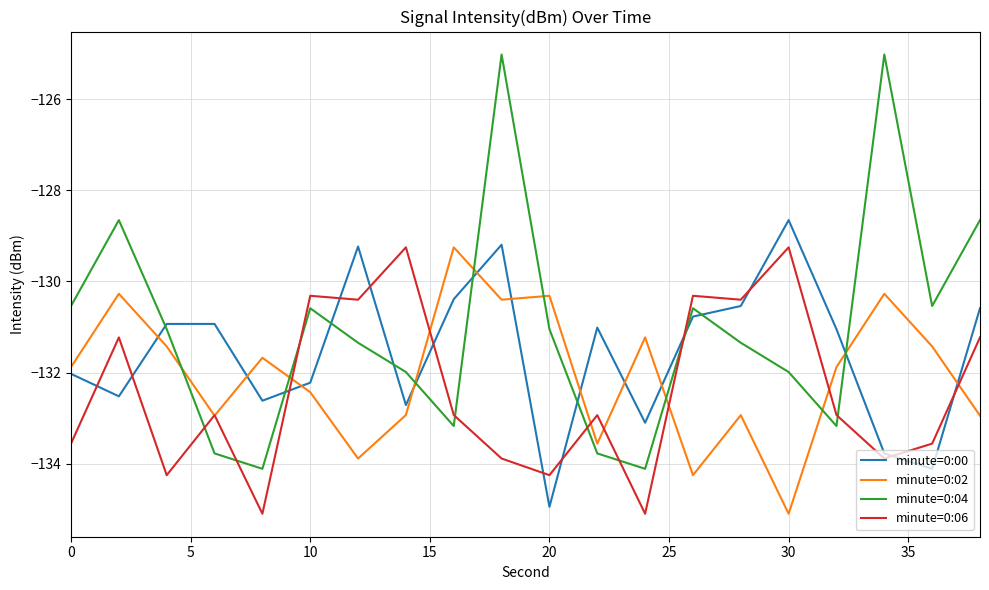

True or false: minute=0:04 and minute=0:06 intersect in this chart.

True